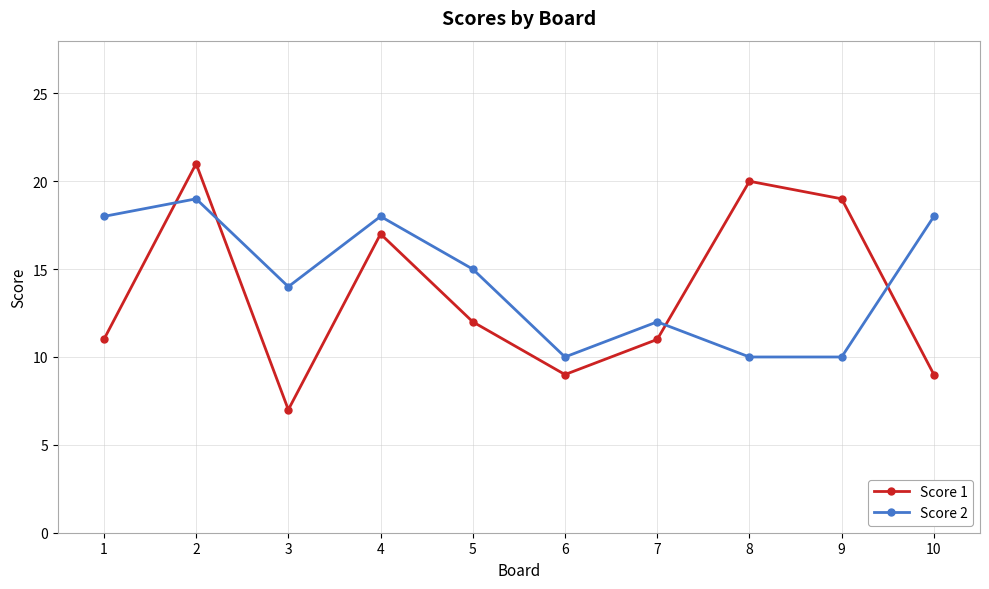

Which series has the largest total across all categories?

Score 2